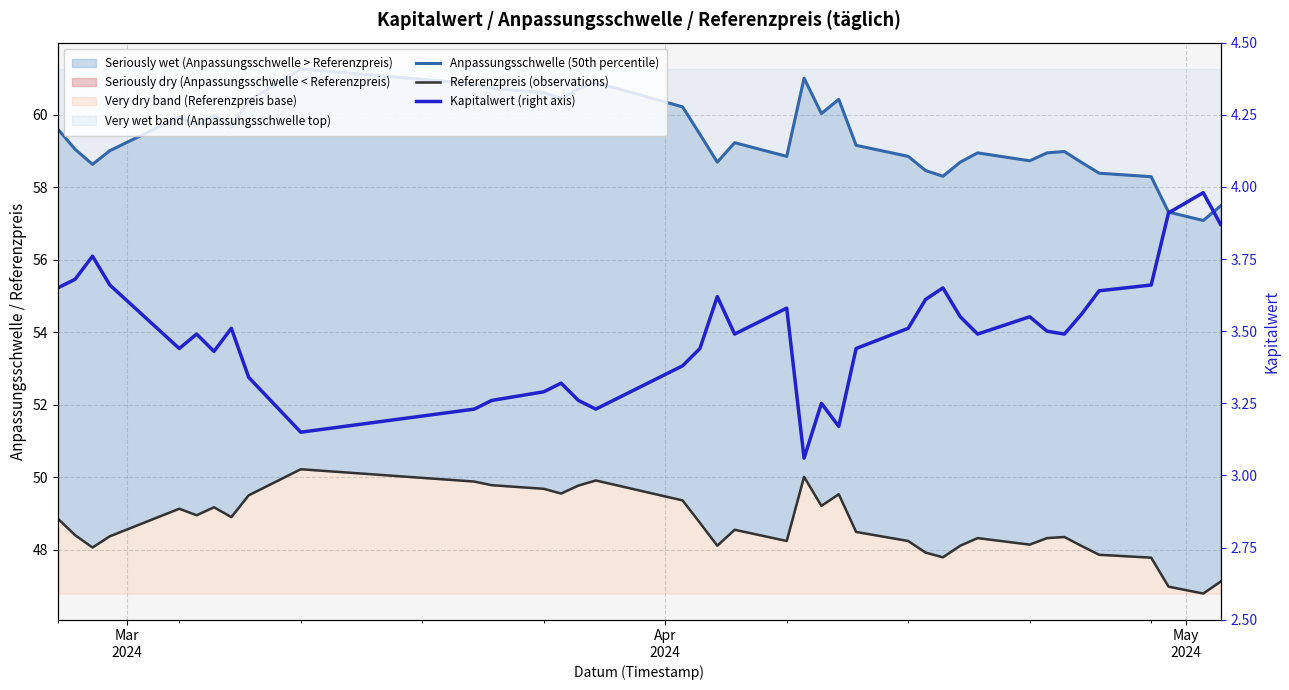

In Anpassungsschwelle (50th percentile), how many points are lower than both neighbors (excluding endpoints)?

10